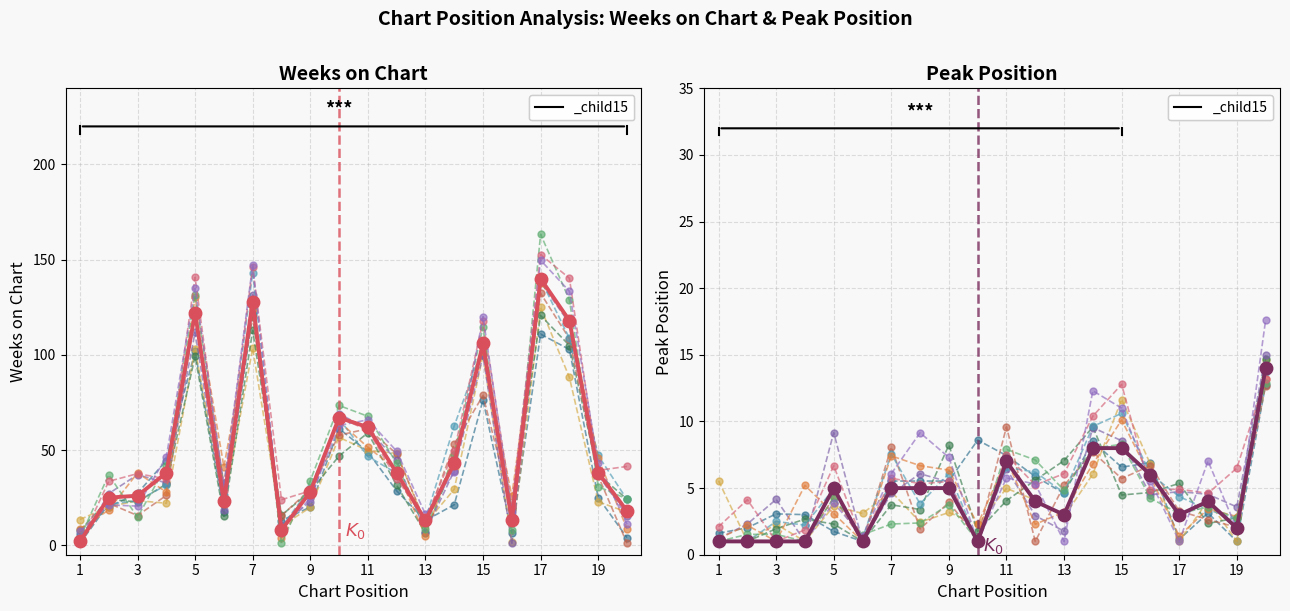

Reading left to right, what are all the values shown in this chart?

1	1	1	1	5	1	5	5	5	1	7	4	3	8	8	6	3	4	2	14